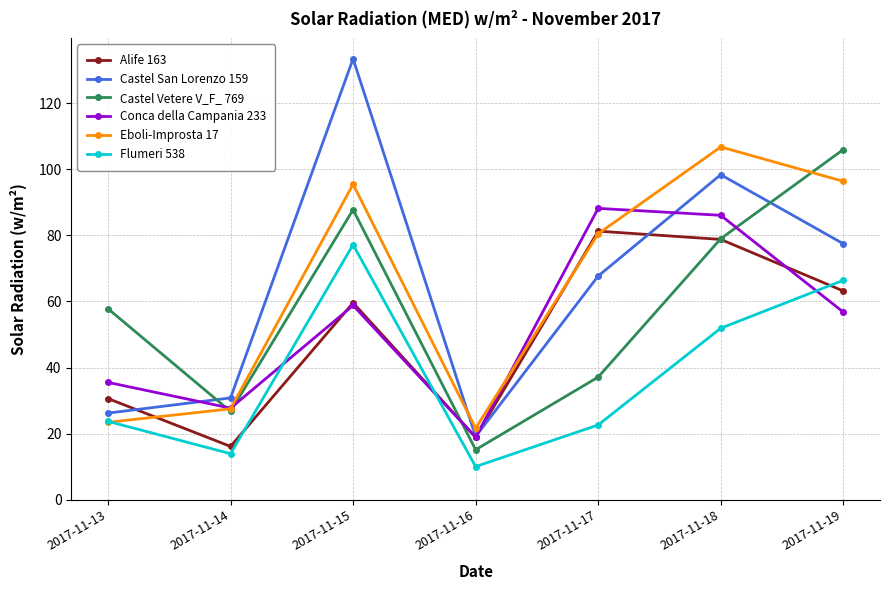

What is the minimum value for Alife 163?

16.1